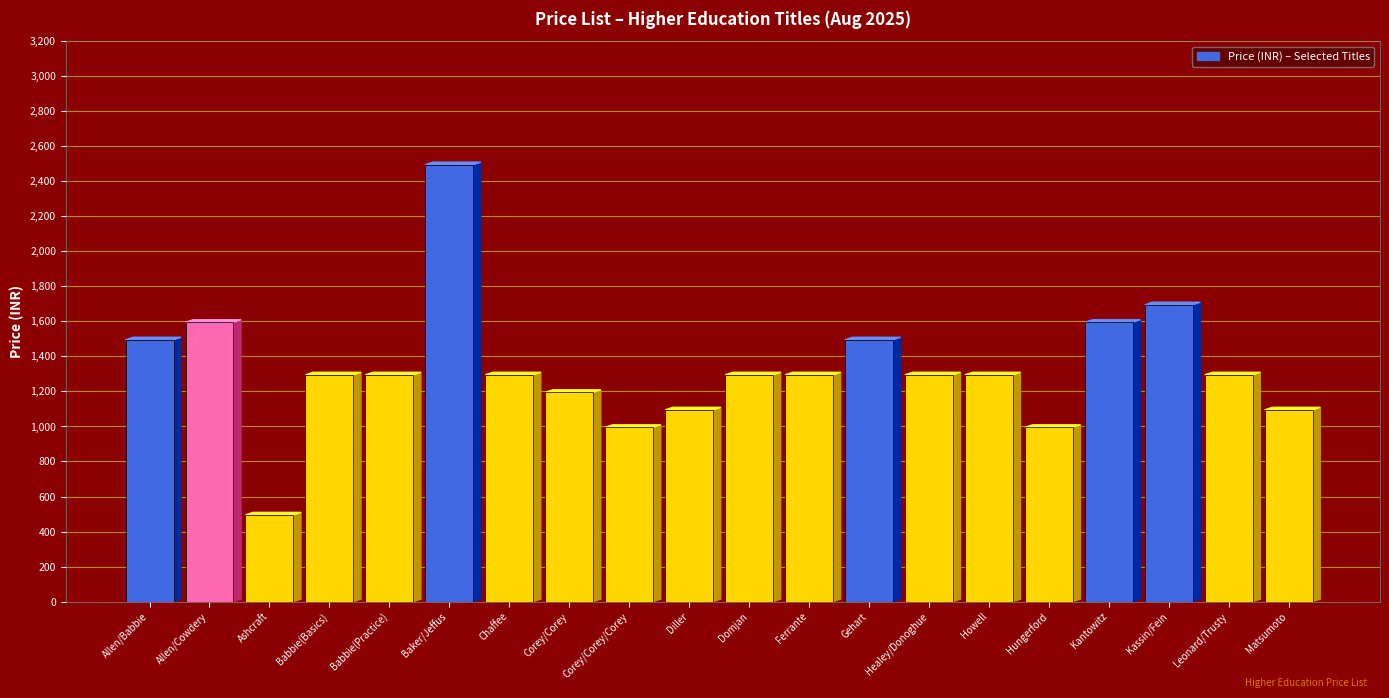

Which label corresponds to the largest value in the chart?

Baker/Jeffus